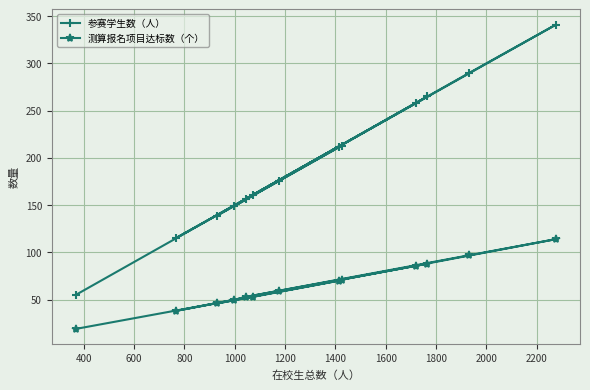

What is the difference between the maximum and minimum values in the 测算报名项目达标数（个） series?

95